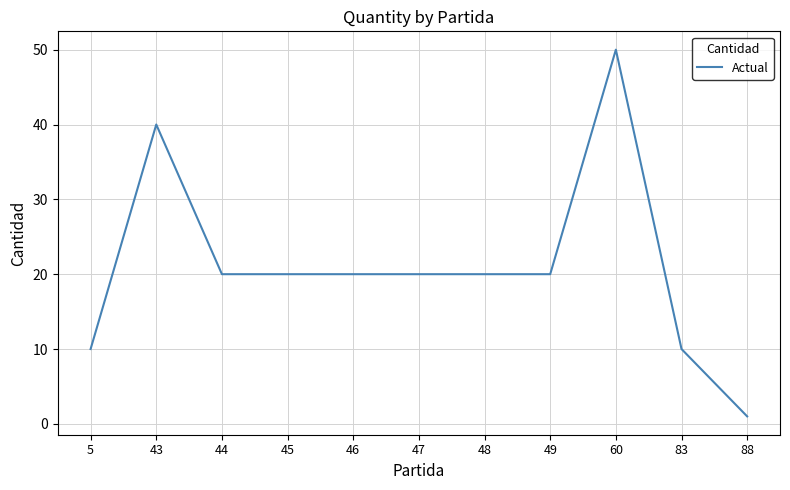

Read the value at 47.

20